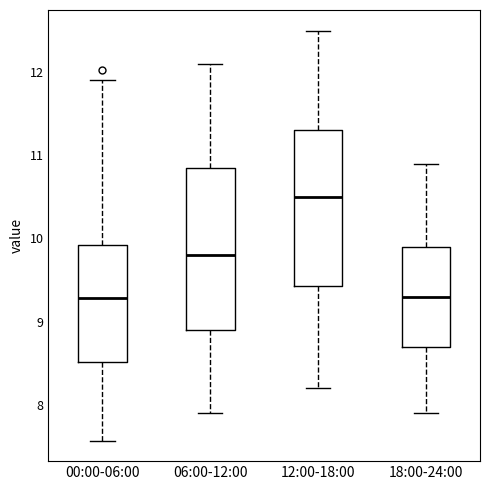

Reading left to right, transcribe this box plot: for each box, give where its median line is, the range the box spans, and where its two whiskers end, as read against the y-axis. The values are not printed on the chart, so give them approximately, as read against the axis.

00:00-06:00: median 9.3, box 8.5 to 9.9, whiskers 7.6 to 11.9
06:00-12:00: median 9.8, box 8.9 to 10.9, whiskers 7.9 to 12.1
12:00-18:00: median 10.5, box 9.4 to 11.3, whiskers 8.2 to 12.5
18:00-24:00: median 9.3, box 8.7 to 9.9, whiskers 7.9 to 10.9